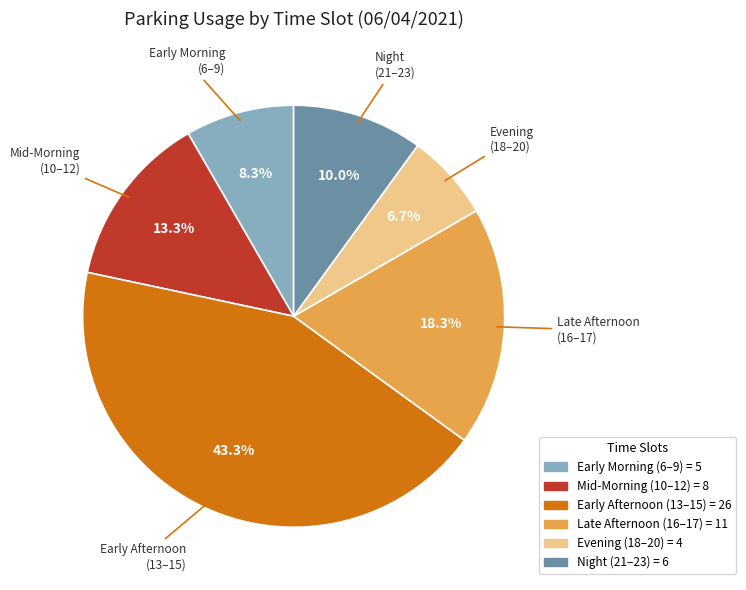

To the nearest percent, what is the difference between the largest and smallest slice percentages?

37%